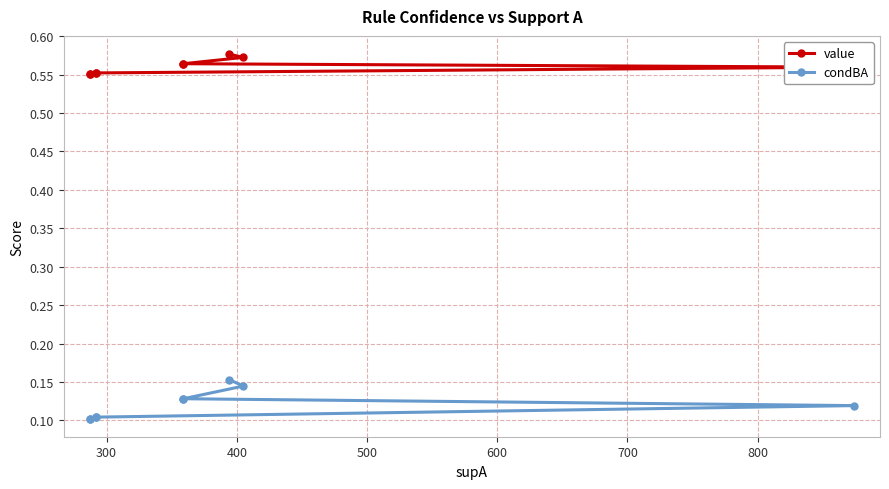

What are all the series names shown in the legend?

value, condBA